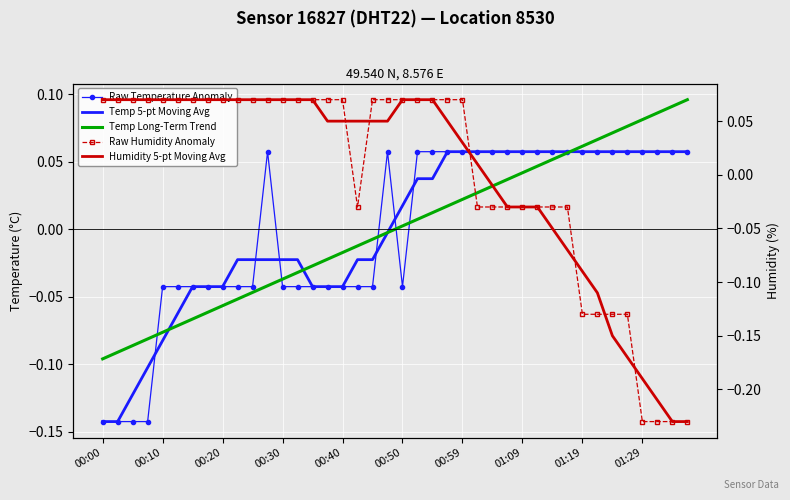

Reading right to left, what are all the values shown in this chart?

Raw Temperature Anomaly: 0.1	0.1	0.1	0.1	0.1	0.1	0.1	0.1	0.1	0.1	0.1	0.1	0.1	0.1	0.1	0.1	0.1	0.1	0.1	-0.0	0.1	-0.0	-0.0	-0.0	-0.0	-0.0	-0.0	-0.0	0.1	-0.0	-0.0	-0.0	-0.0	-0.0	-0.0	-0.0	-0.1	-0.1	-0.1	-0.1
Temp 5-pt Moving Avg: 0.1	0.1	0.1	0.1	0.1	0.1	0.1	0.1	0.1	0.1	0.1	0.1	0.1	0.1	0.1	0.1	0.1	0.0	0.0	0.0	-0.0	-0.0	-0.0	-0.0	-0.0	-0.0	-0.0	-0.0	-0.0	-0.0	-0.0	-0.0	-0.0	-0.0	-0.1	-0.1	-0.1	-0.1	-0.1	-0.1
Temp Long-Term Trend: 0.1	0.1	0.1	0.1	0.1	0.1	0.1	0.1	0.1	0.1	0.0	0.0	0.0	0.0	0.0	0.0	0.0	0.0	0.0	0.0	-0.0	-0.0	-0.0	-0.0	-0.0	-0.0	-0.0	-0.0	-0.0	-0.0	-0.1	-0.1	-0.1	-0.1	-0.1	-0.1	-0.1	-0.1	-0.1	-0.1
Raw Humidity Anomaly: -0.2	-0.2	-0.2	-0.2	-0.1	-0.1	-0.1	-0.1	-0.0	-0.0	-0.0	-0.0	-0.0	-0.0	-0.0	0.1	0.1	0.1	0.1	0.1	0.1	0.1	-0.0	0.1	0.1	0.1	0.1	0.1	0.1	0.1	0.1	0.1	0.1	0.1	0.1	0.1	0.1	0.1	0.1	0.1
Humidity 5-pt Moving Avg: -0.2	-0.2	-0.2	-0.2	-0.2	-0.1	-0.1	-0.1	-0.1	-0.1	-0.0	-0.0	-0.0	-0.0	0.0	0.0	0.1	0.1	0.1	0.1	0.1	0.1	0.1	0.1	0.1	0.1	0.1	0.1	0.1	0.1	0.1	0.1	0.1	0.1	0.1	0.1	0.1	0.1	0.1	0.1